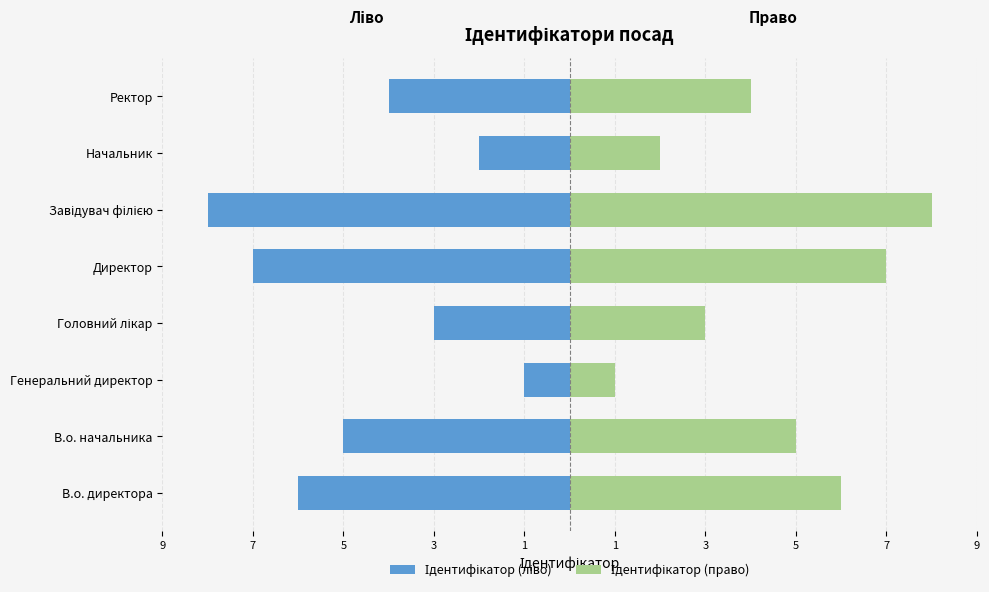

At В.о. начальника, list the series in order from smallest to largest.

Ідентифікатор (ліво), Ідентифікатор (право)